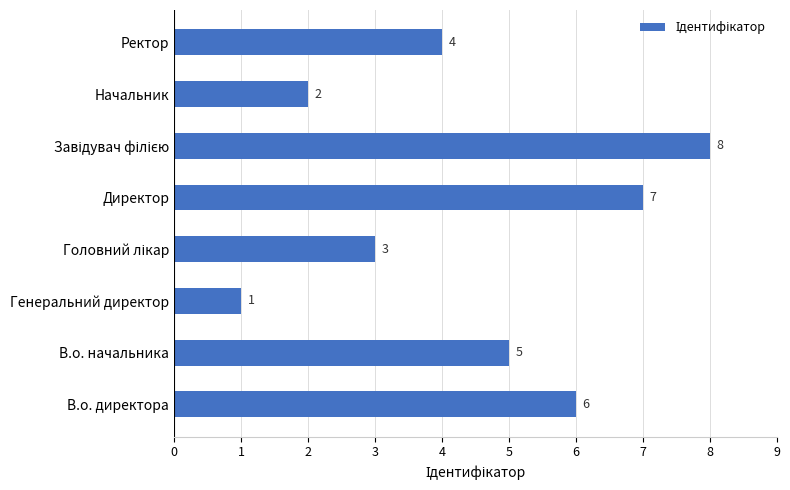

What value does the data have at Директор?

7